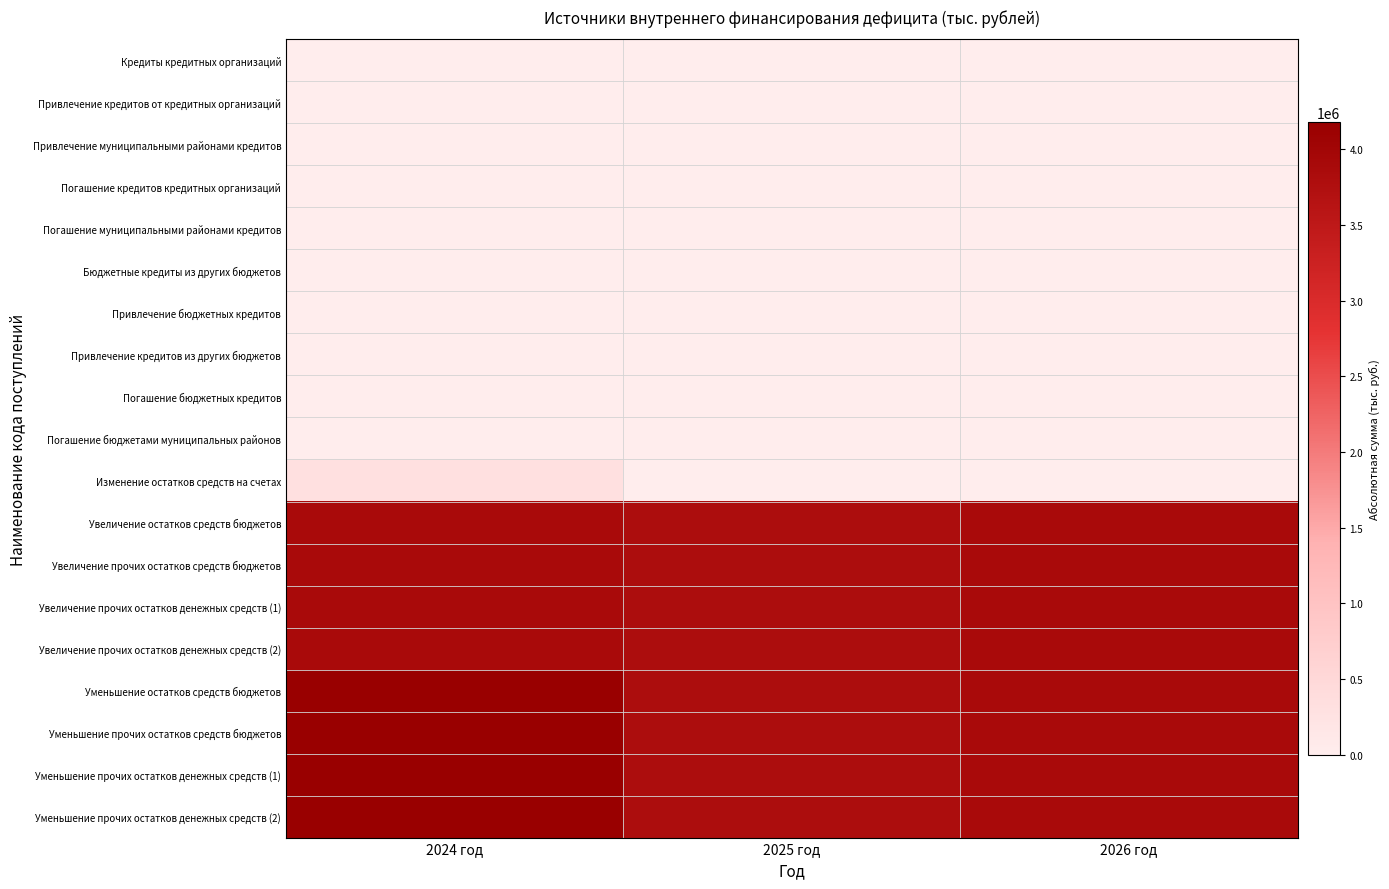

What is the spread (max minus min) of values at 2026 год?

3876418.7